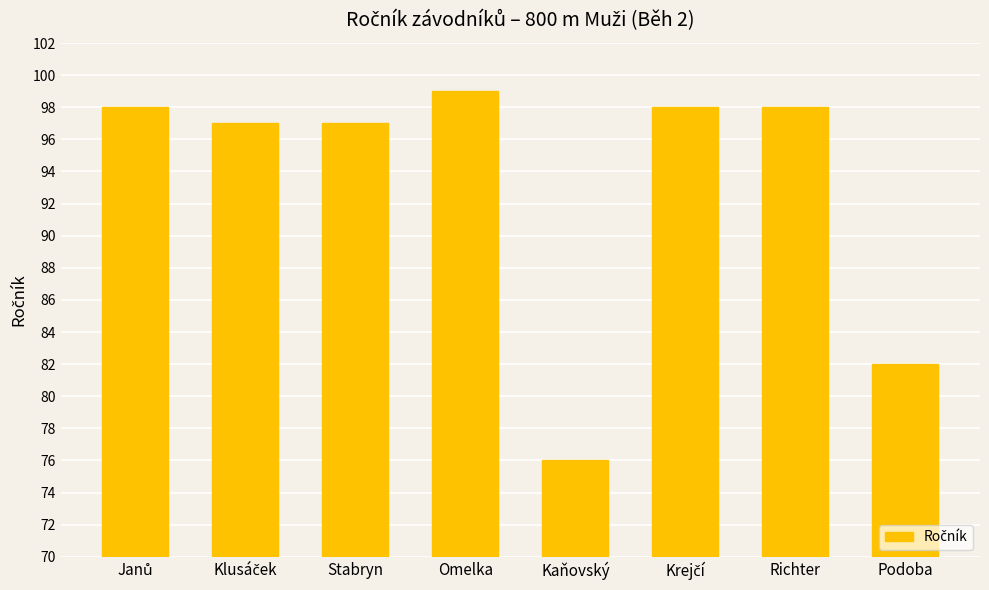

What is the difference between the second highest and second lowest values?

16